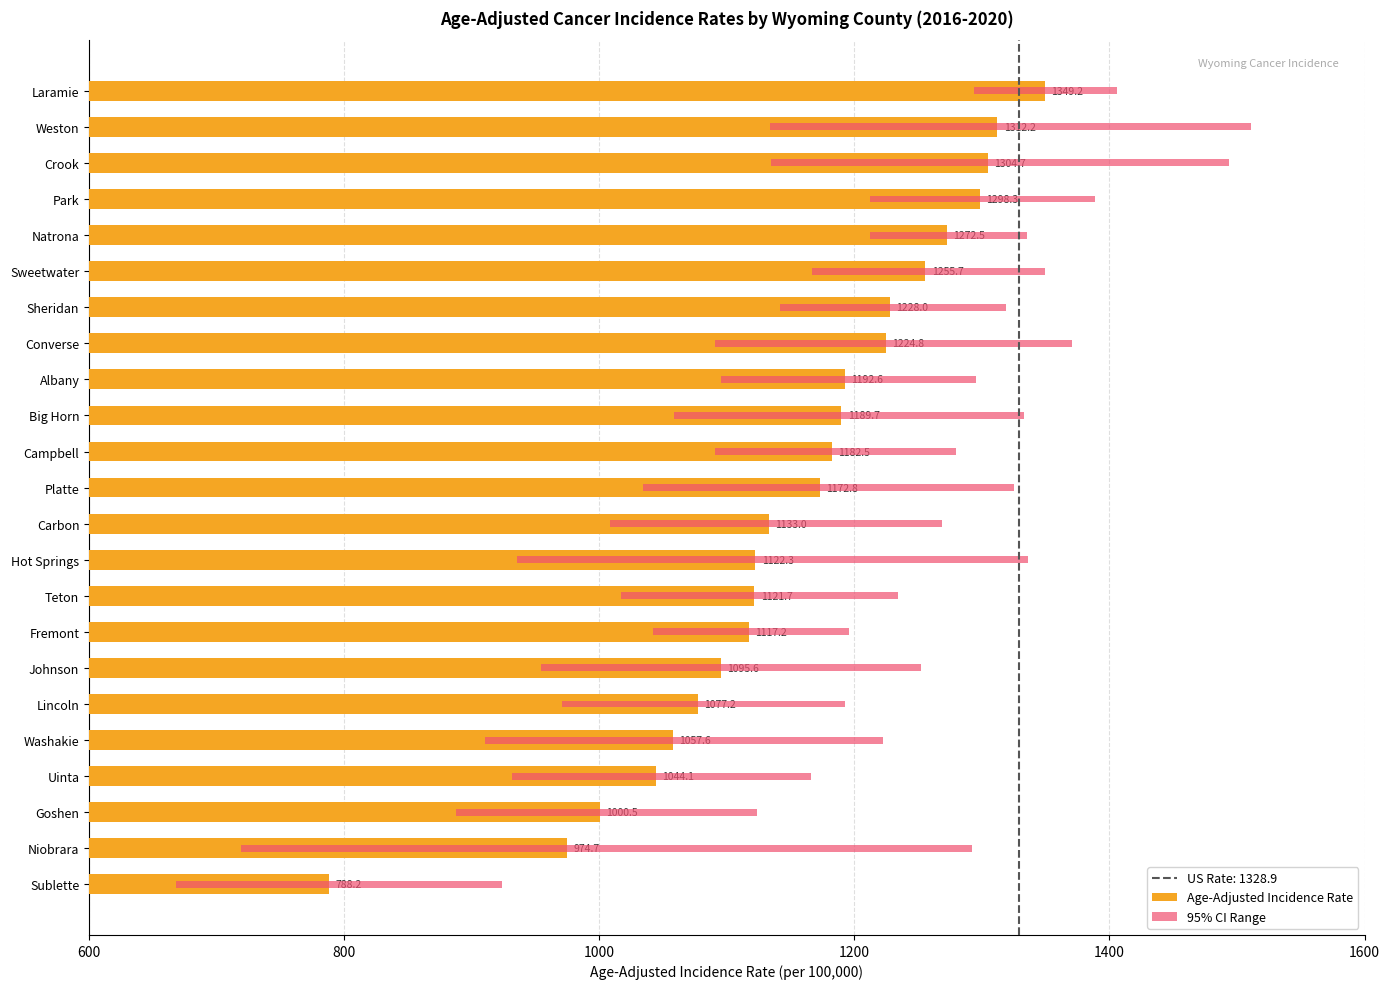

What is the greatest value displayed?

1349.2